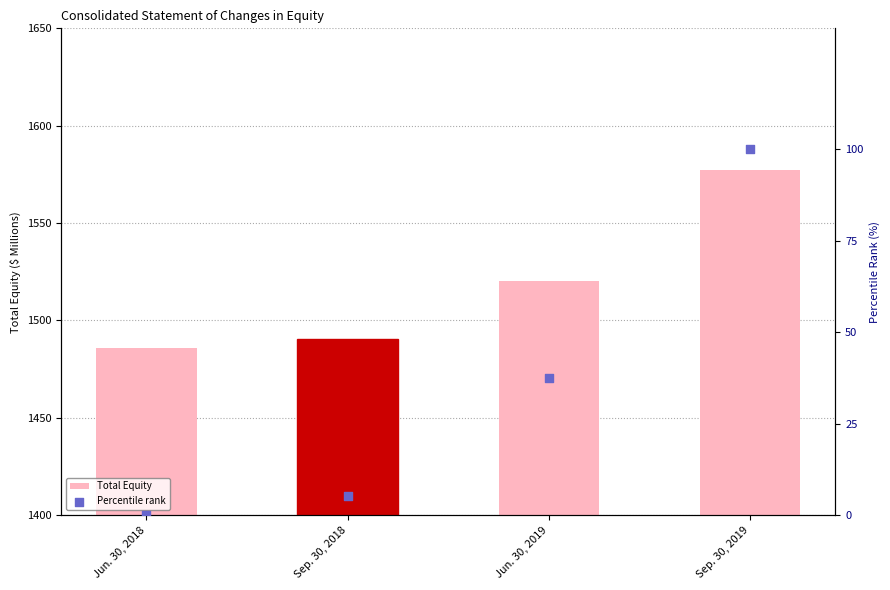

At which category is the sum across all series the highest?

Sep. 30, 2019